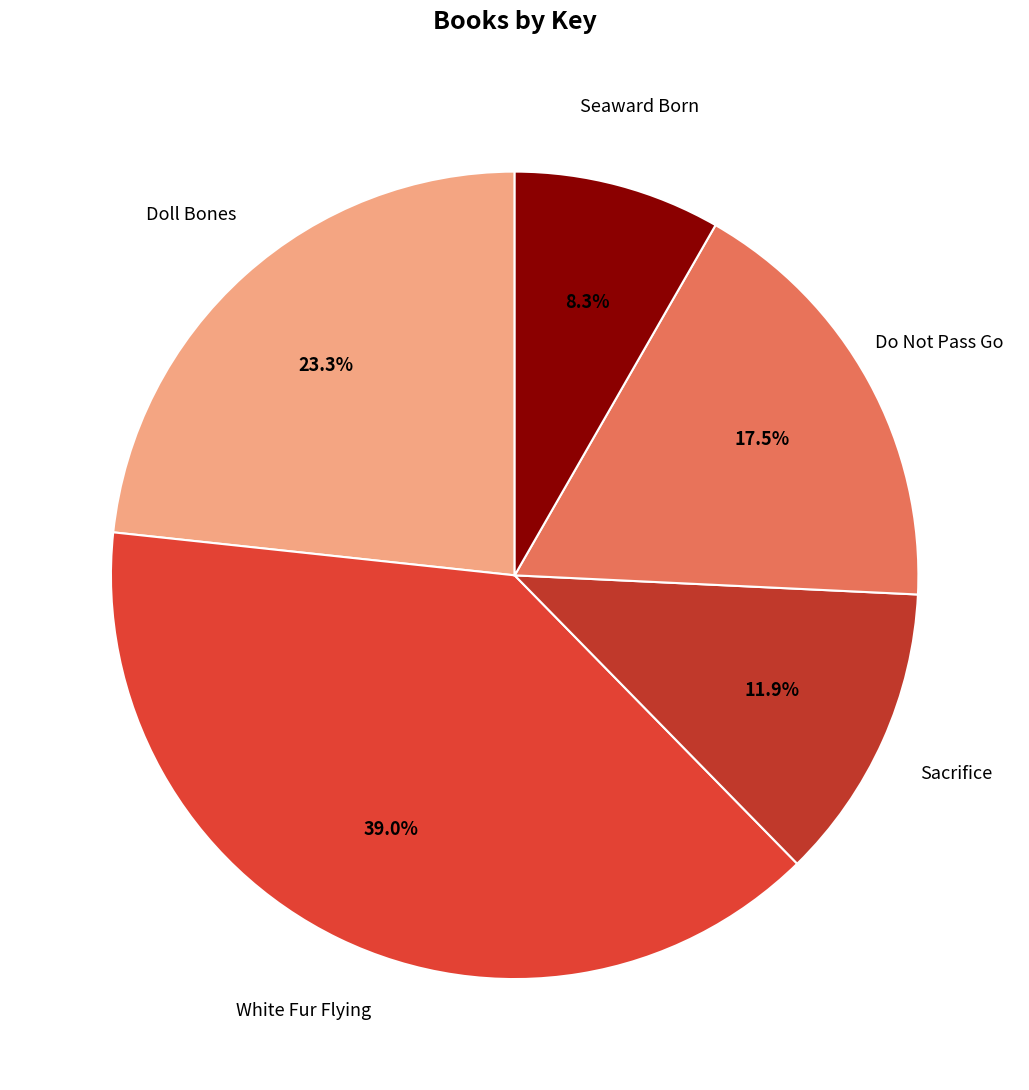

To the nearest percent, what is the average slice percentage?

20%